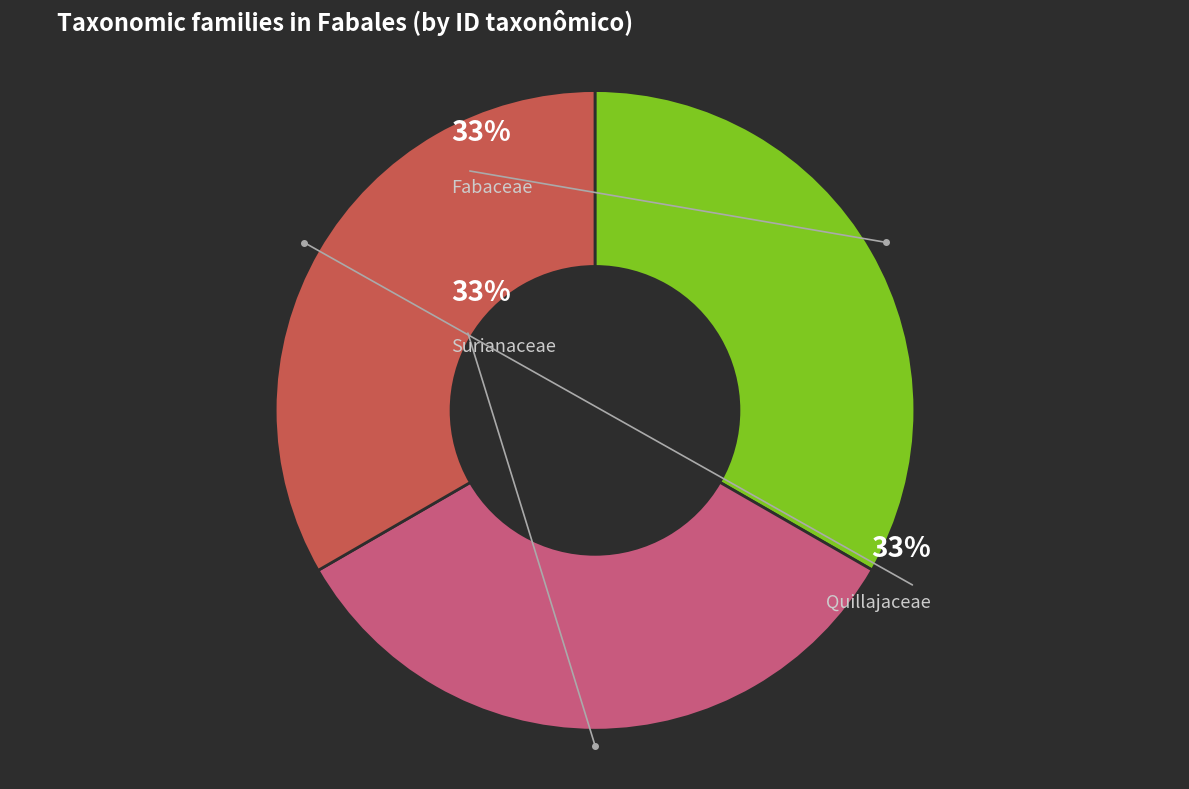

To the nearest percent, what is the average slice percentage?

33%